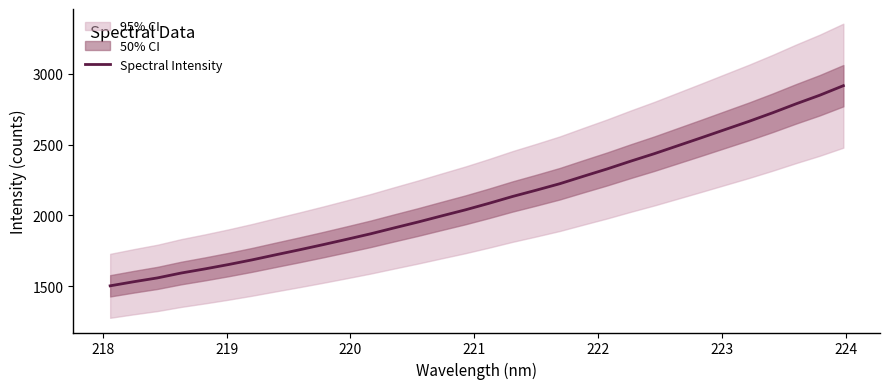

What is the highest value of the Spectral Intensity series?

2915.0